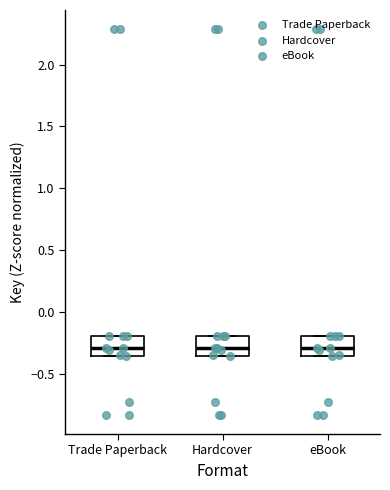

Reading left to right, transcribe this box plot: for each box, give where its median line is, the range the box spans, and where its two whiskers end, as read against the y-axis. The values are not printed on the chart, so give them approximately, as read against the axis.

Trade Paperback: median -0.30, box -0.35 to -0.20, whiskers -0.35 to -0.20
Hardcover: median -0.30, box -0.35 to -0.20, whiskers -0.35 to -0.20
eBook: median -0.30, box -0.35 to -0.20, whiskers -0.35 to -0.20